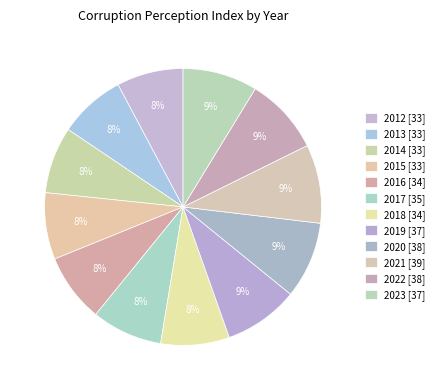

How many segments does this pie chart have?

12